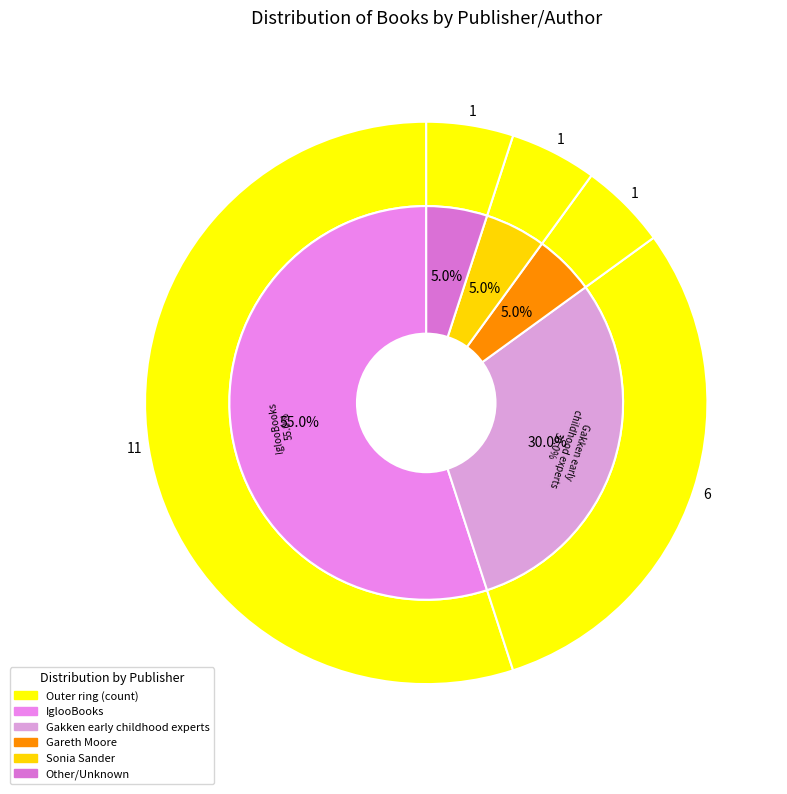

Which slice represents more than half of the pie?

IglooBooks